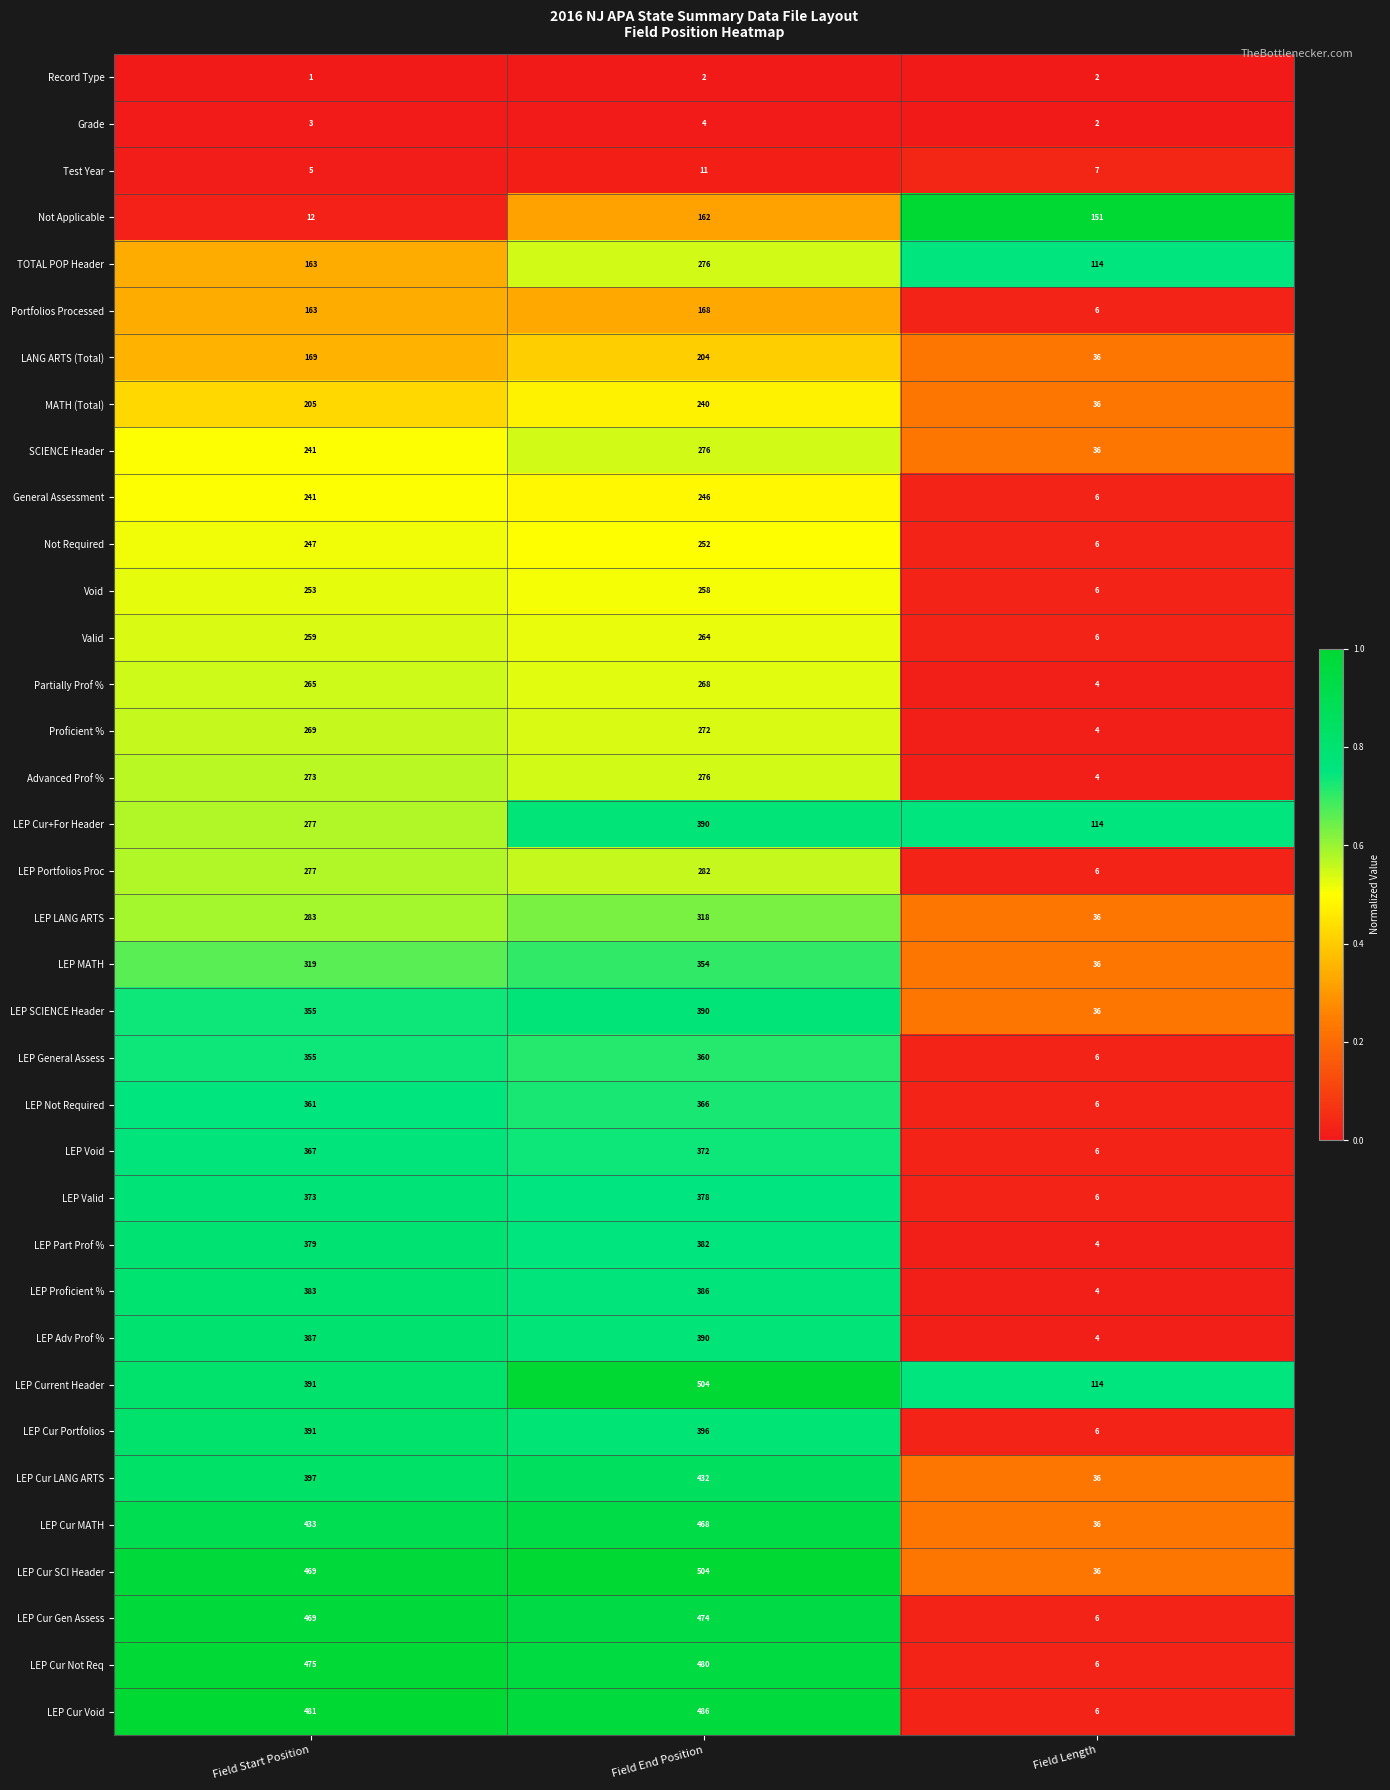

At which category is the sum across all series the highest?

Field End Position